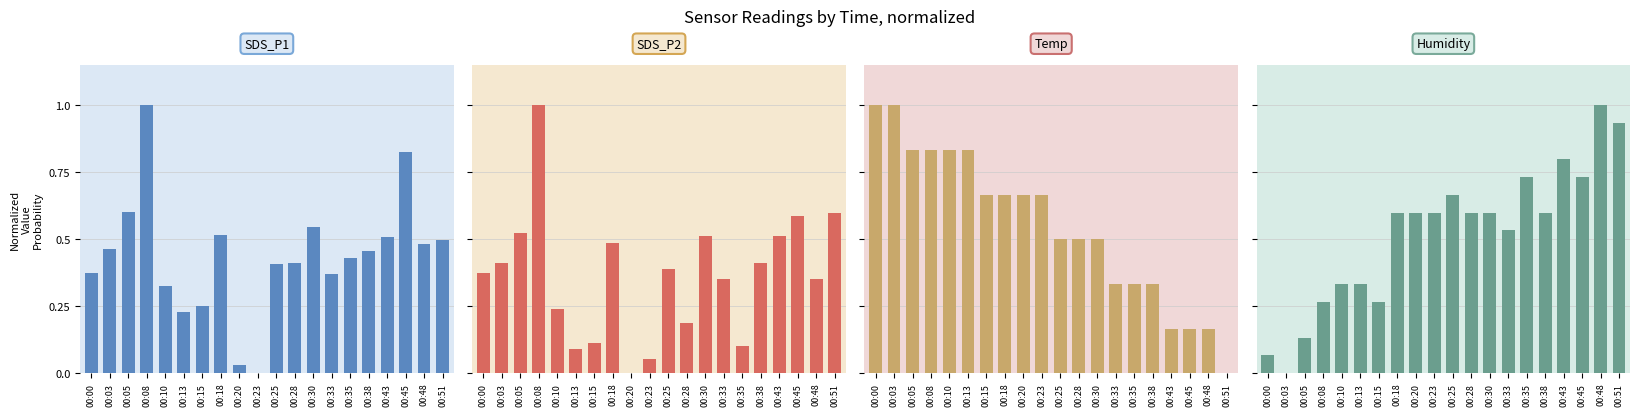

Reading right to left, extract all data points from this chart.

SDS_P1: 00:51=0.5	00:48=0.5	00:45=0.8	00:43=0.5	00:38=0.5	00:35=0.4	00:33=0.4	00:30=0.5	00:28=0.4	00:25=0.4	00:23=0.0	00:20=0.0	00:18=0.5	00:15=0.2	00:13=0.2	00:10=0.3	00:08=1.0	00:05=0.6	00:03=0.5	00:00=0.4
SDS_P2: 00:51=0.6	00:48=0.4	00:45=0.6	00:43=0.5	00:38=0.4	00:35=0.1	00:33=0.4	00:30=0.5	00:28=0.2	00:25=0.4	00:23=0.1	00:20=0.0	00:18=0.5	00:15=0.1	00:13=0.1	00:10=0.2	00:08=1.0	00:05=0.5	00:03=0.4	00:00=0.4
Temp: 00:51=0.0	00:48=0.2	00:45=0.2	00:43=0.2	00:38=0.3	00:35=0.3	00:33=0.3	00:30=0.5	00:28=0.5	00:25=0.5	00:23=0.7	00:20=0.7	00:18=0.7	00:15=0.7	00:13=0.8	00:10=0.8	00:08=0.8	00:05=0.8	00:03=1.0	00:00=1.0
Humidity: 00:51=0.9	00:48=1.0	00:45=0.7	00:43=0.8	00:38=0.6	00:35=0.7	00:33=0.5	00:30=0.6	00:28=0.6	00:25=0.7	00:23=0.6	00:20=0.6	00:18=0.6	00:15=0.3	00:13=0.3	00:10=0.3	00:08=0.3	00:05=0.1	00:03=0.0	00:00=0.1